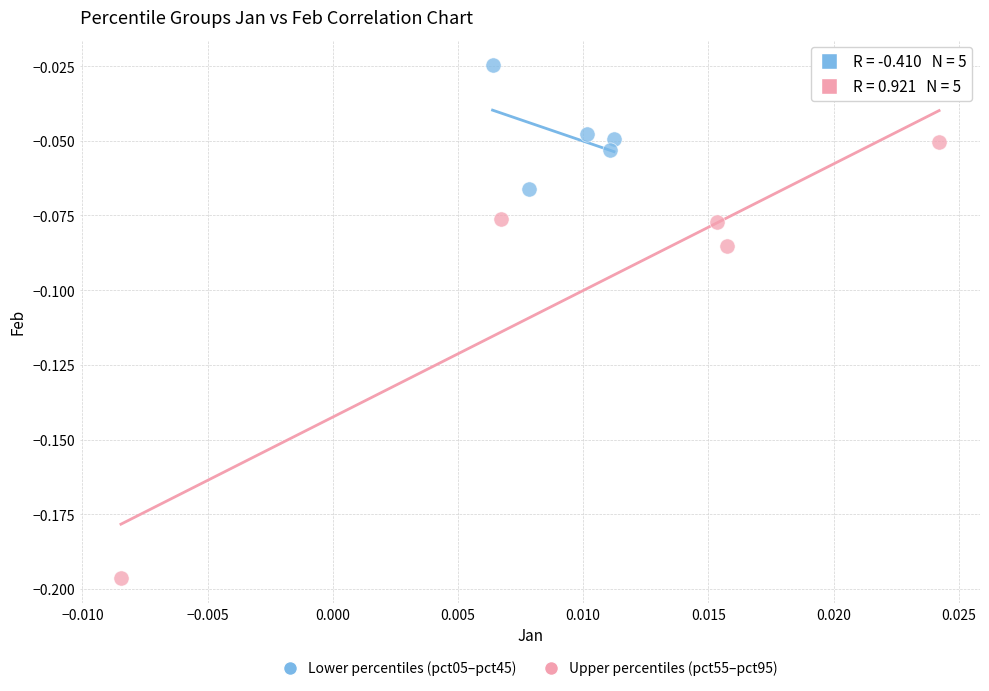

Which series reaches the minimum Y coordinate?

Upper percentiles (pct55–pct95)